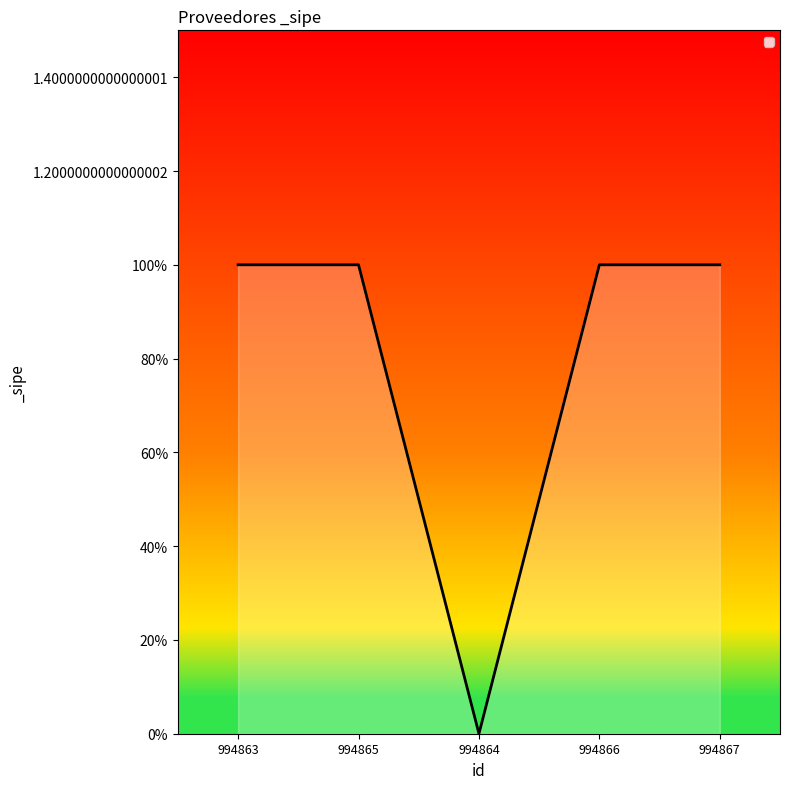

Does the chart display data point markers on the line(s)?

No